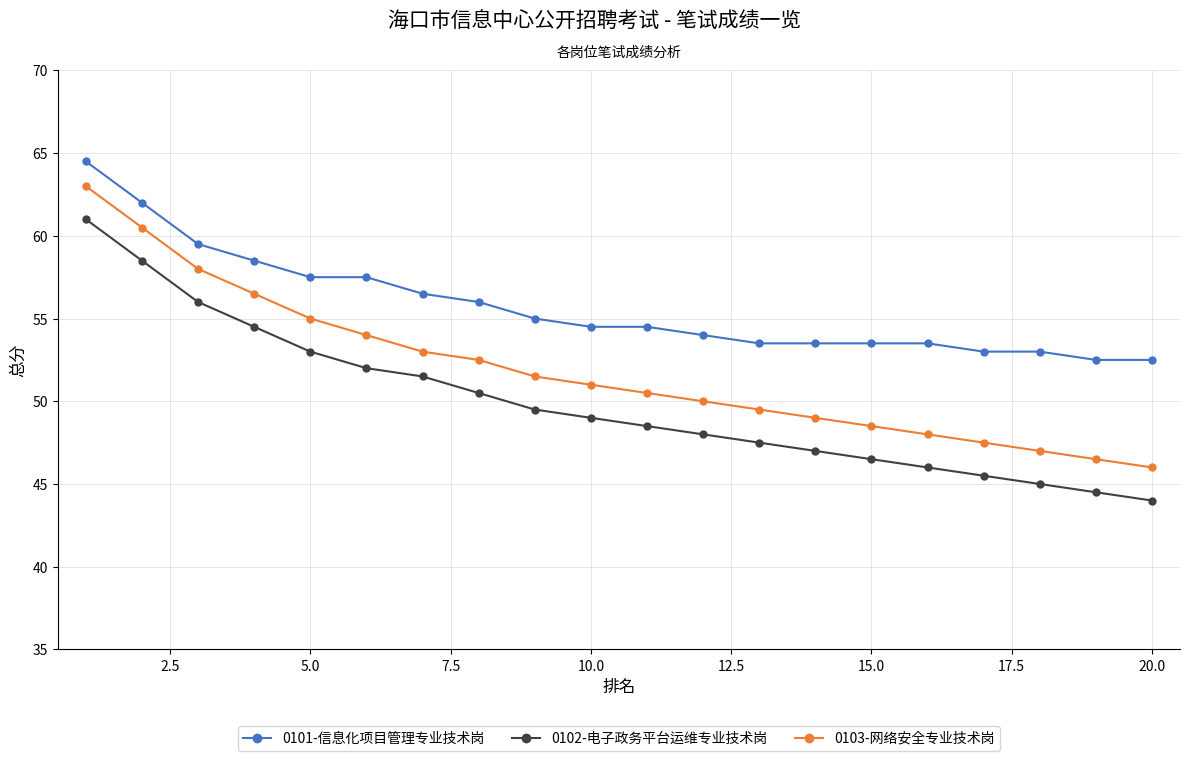

What is the maximum value for 0102-电子政务平台运维专业技术岗?

61.0